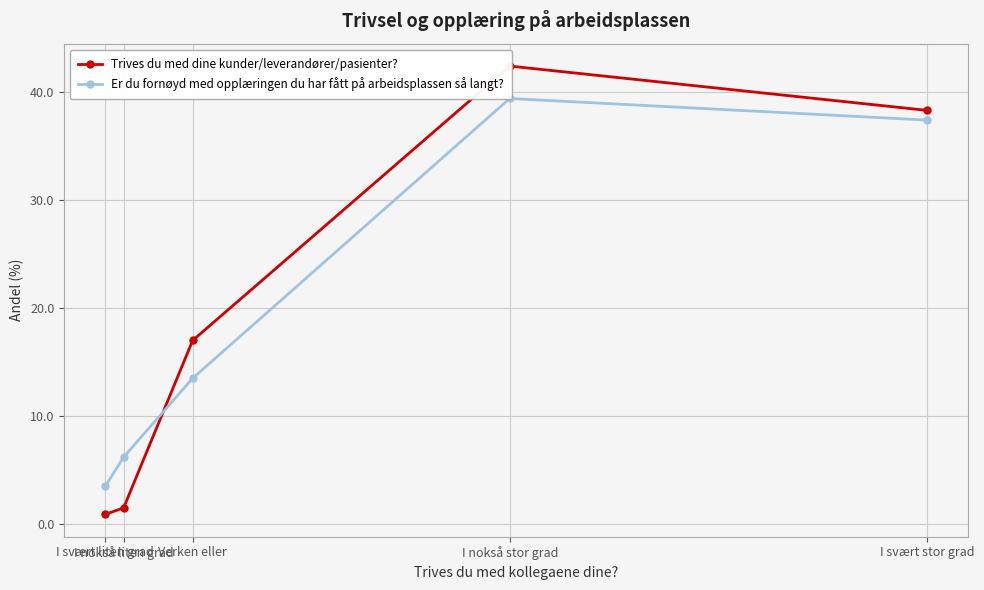

Which series ends up on top after the final intersection of Trives du med dine kunder/leverandører/pasienter? and Er du fornøyd med opplæringen du har fått på arbeidsplassen så langt??

Trives du med dine kunder/leverandører/pasienter?